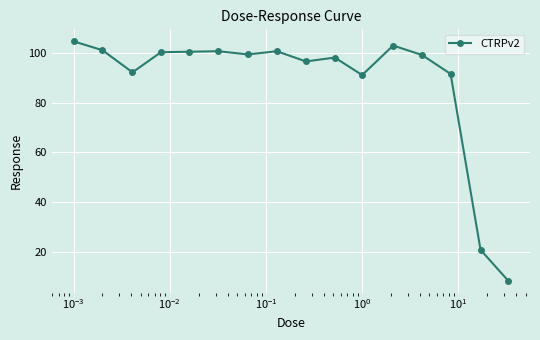

True or false: there are more than 1 points higher than both neighbors.

True